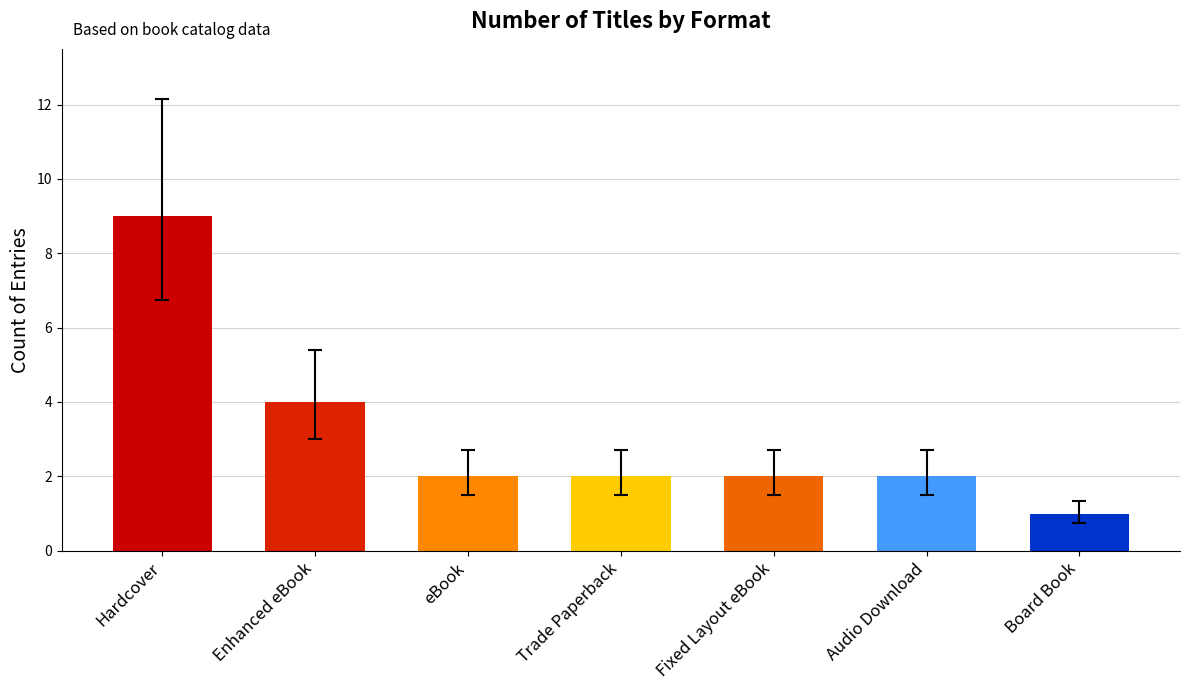

The chart shows a value of 2 at Audio Download. True or false?

True